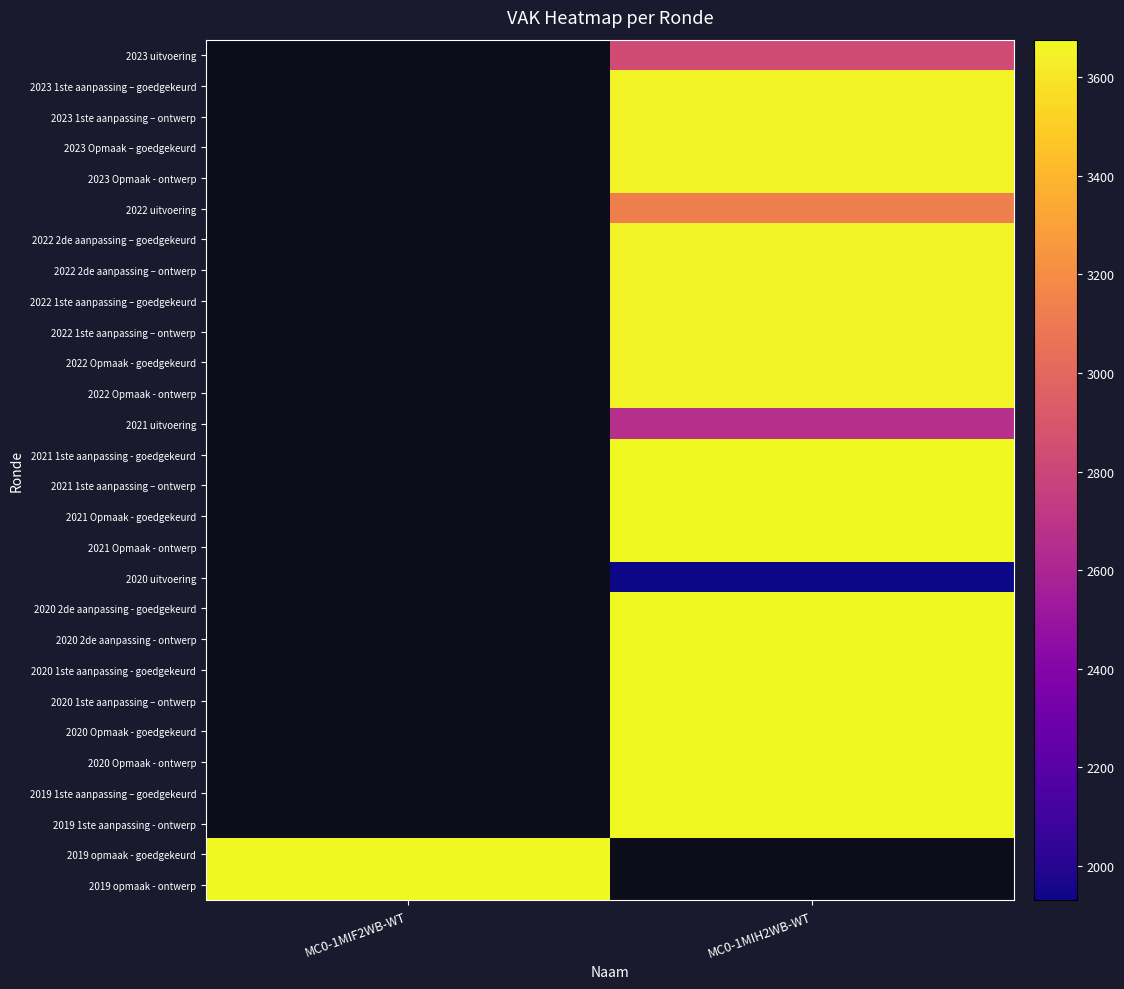

How many values in 2020 1ste aanpassing - goedgekeurd are above zero?

1